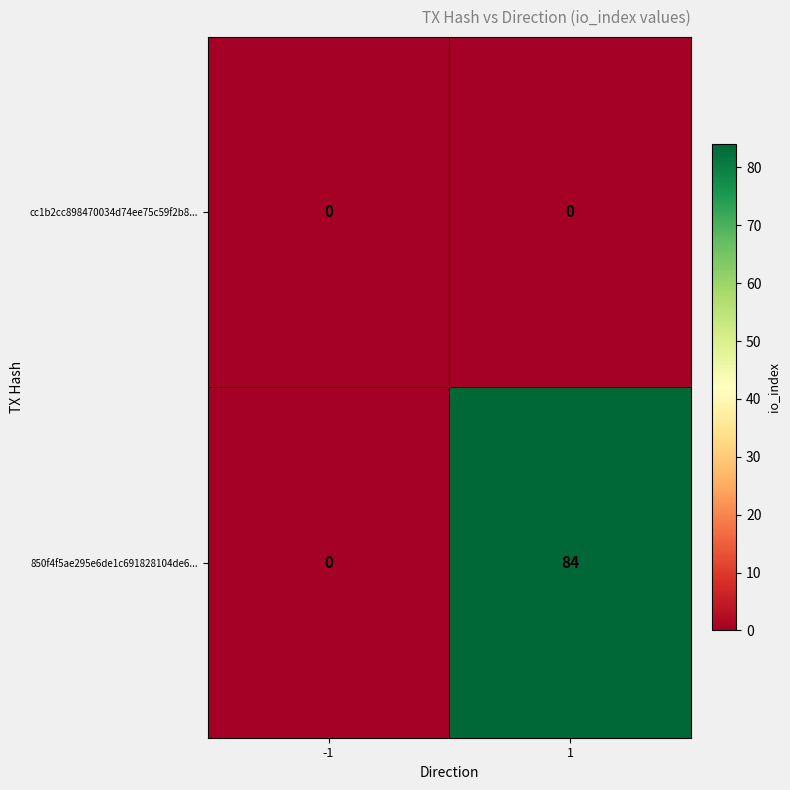

List the series in order of their peak value, highest first.

850f4f5ae295e6de1c691828104de6..., cc1b2cc898470034d74ee75c59f2b8...